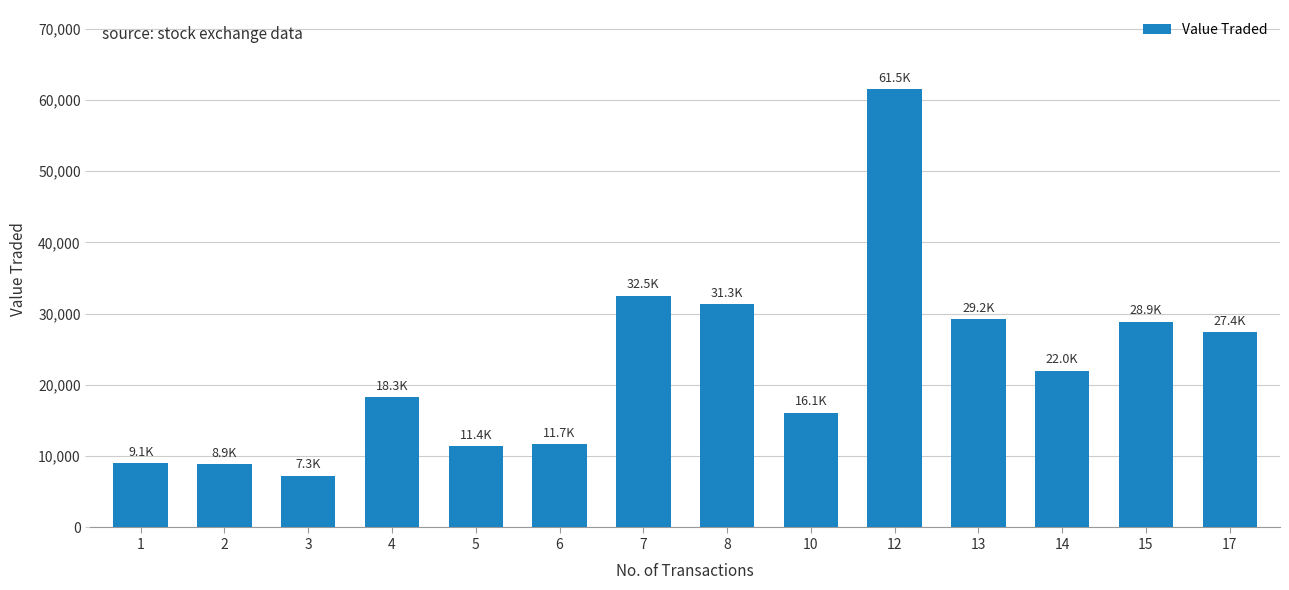

What is the greatest value displayed?

61547